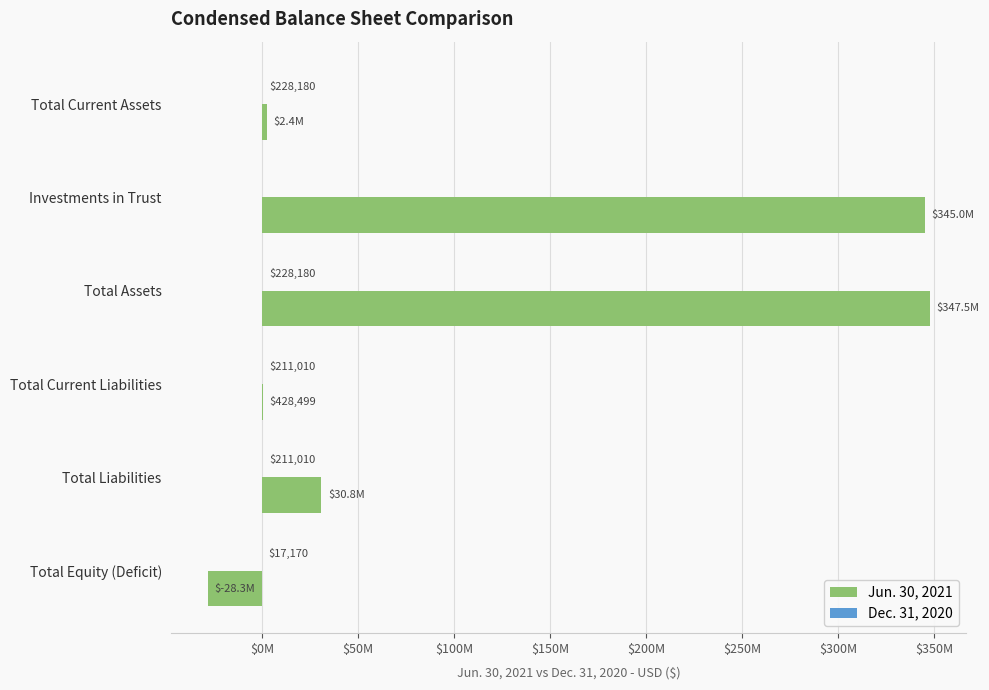

Which series has the largest total across all categories?

Jun. 30, 2021